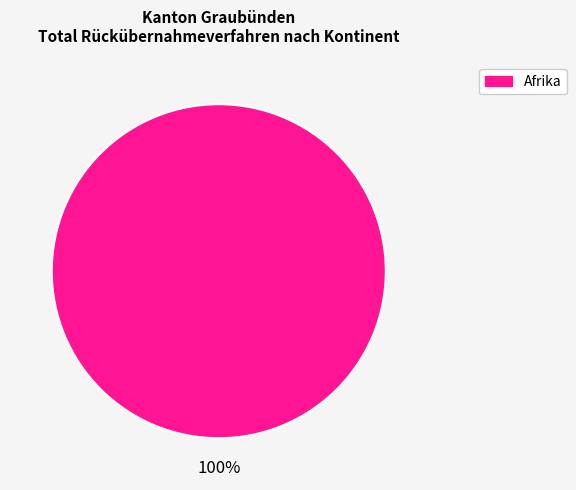

Does any single category account for the majority?

Yes